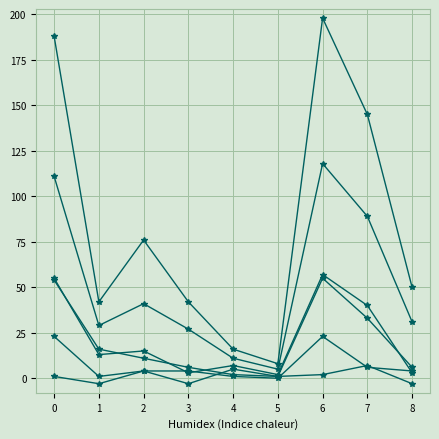

What is the spread (max minus min) of values at 4?

15